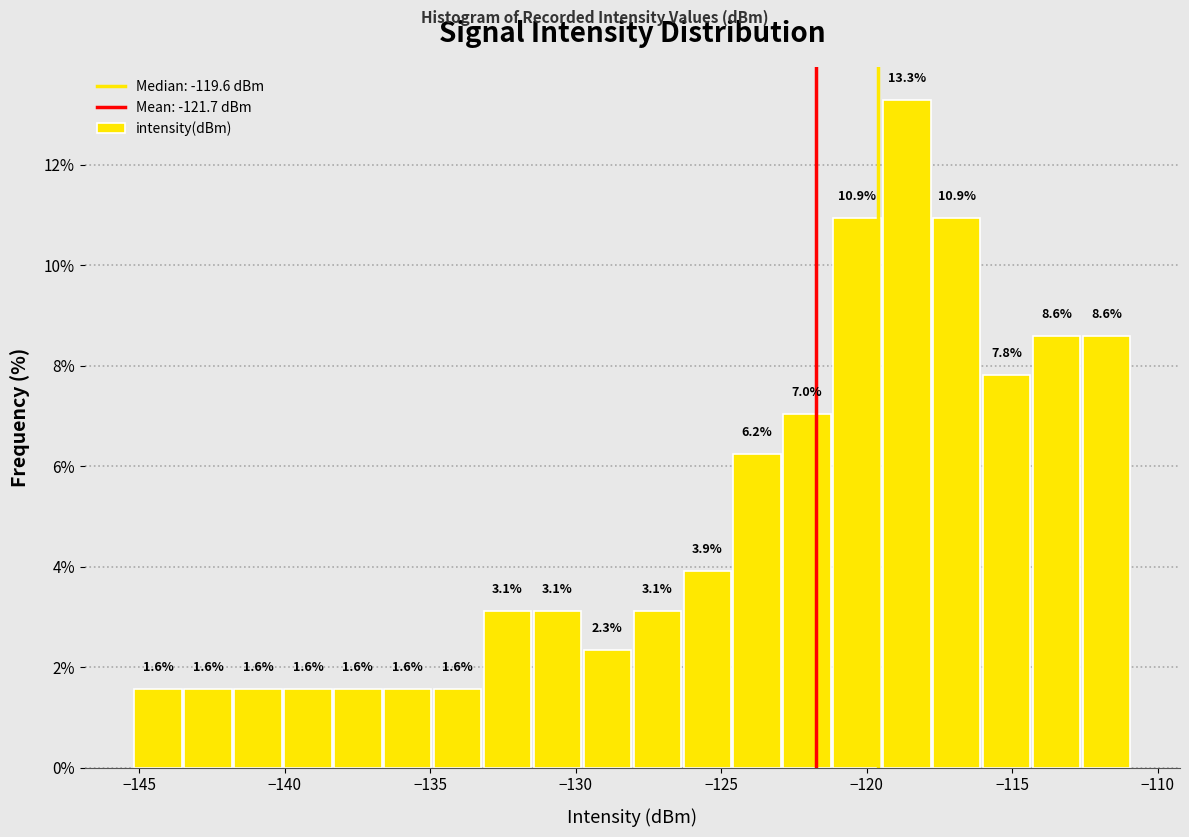

Around what value on the x-axis is the tallest bar? Give the approximate position of its centre, as read against the axis.

-118.5